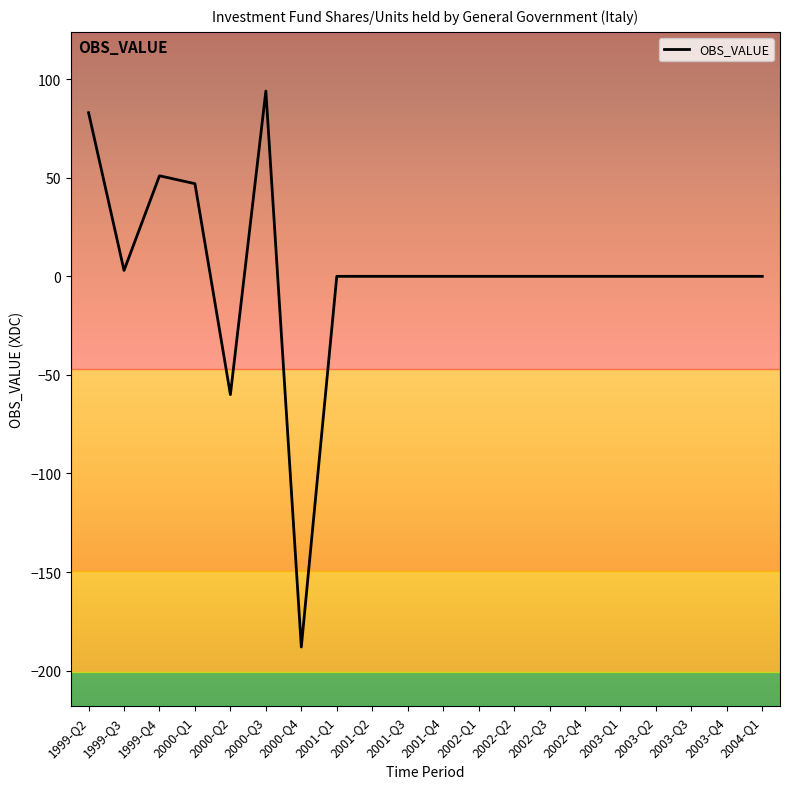

Between 2003-Q2 and 1999-Q4, which is larger?

1999-Q4